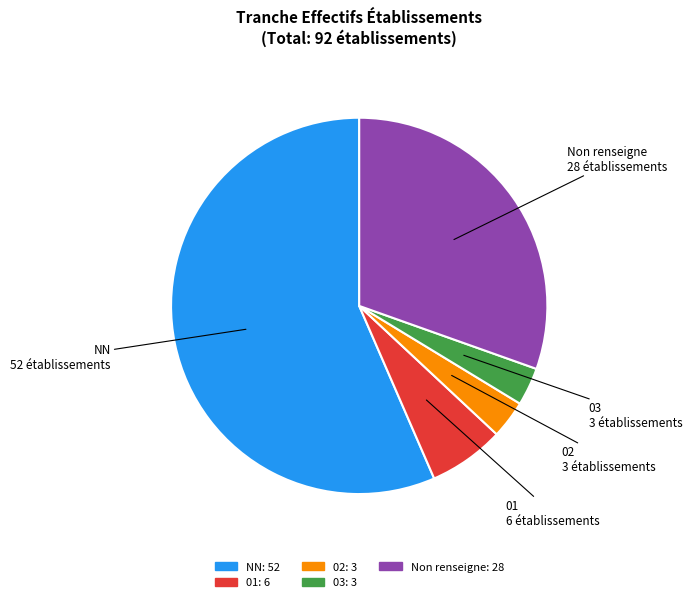

Is there a majority slice in this chart?

Yes